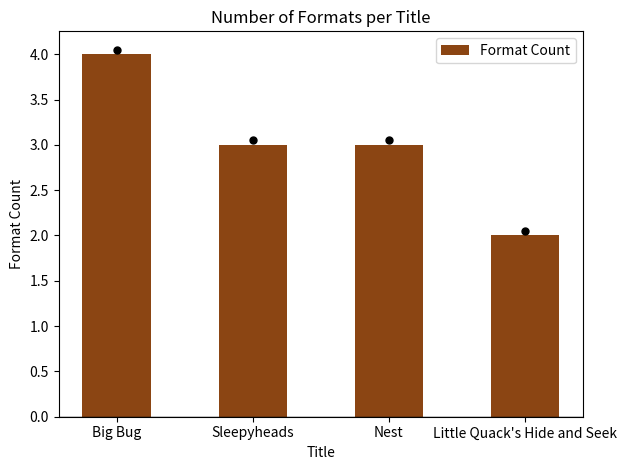

What is the difference between the maximum and minimum values?

2